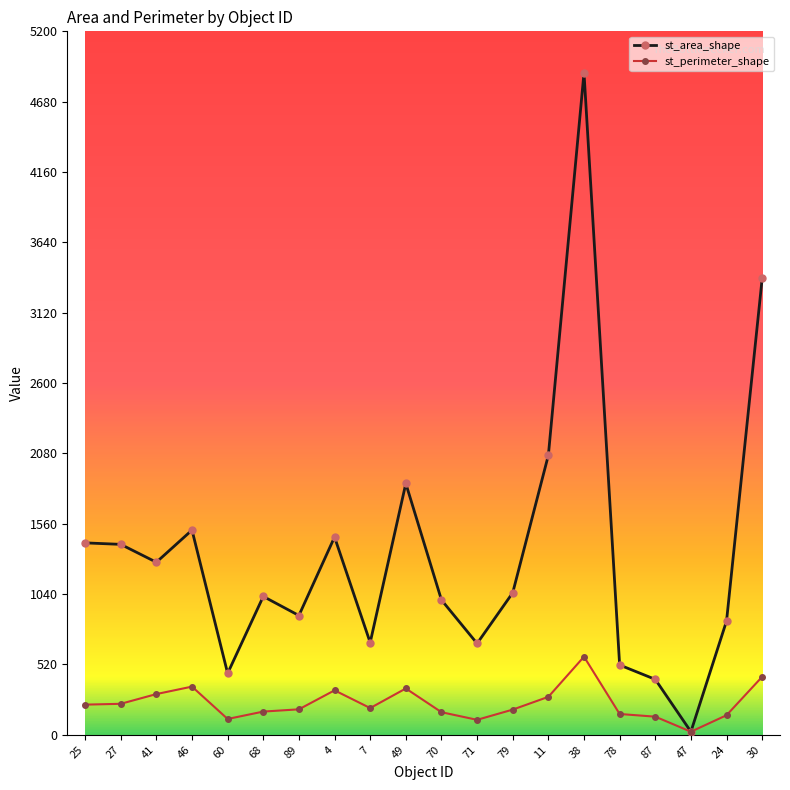

What are all the series names shown in the legend?

st_area_shape, st_perimeter_shape